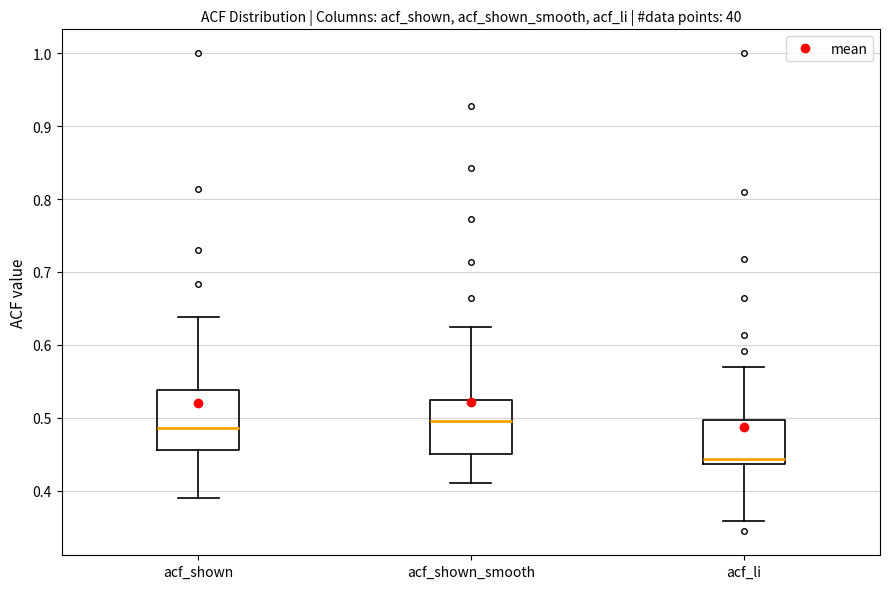

Reading left to right, read every box against the y-axis: the position of its median line, the range the box covers, and the ends of its whiskers. The values are not printed on the chart, so give them approximately, as read against the axis.

acf_shown: median 0.49, box 0.46 to 0.54, whiskers 0.39 to 0.64
acf_shown_smooth: median 0.50, box 0.45 to 0.52, whiskers 0.41 to 0.62
acf_li: median 0.44 (just above the box's lower edge), box 0.44 to 0.50, whiskers 0.36 to 0.57